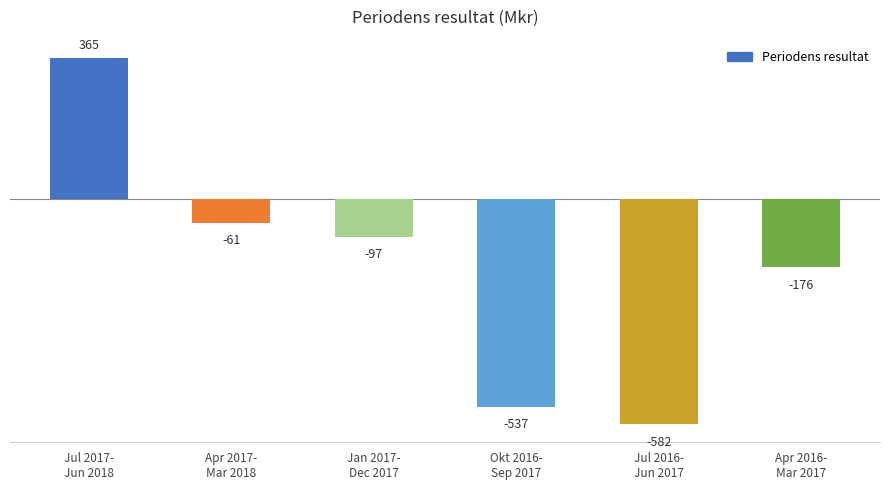

What is the greatest value displayed?

365